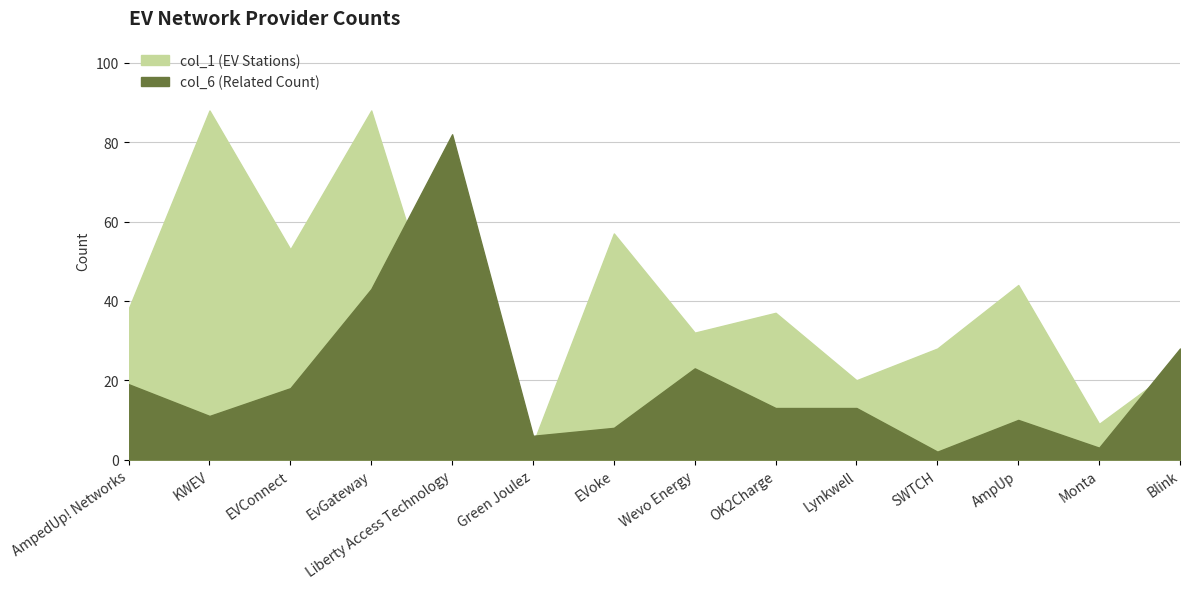

How many interior local valleys does the col_6 (Related Count) series have?

4